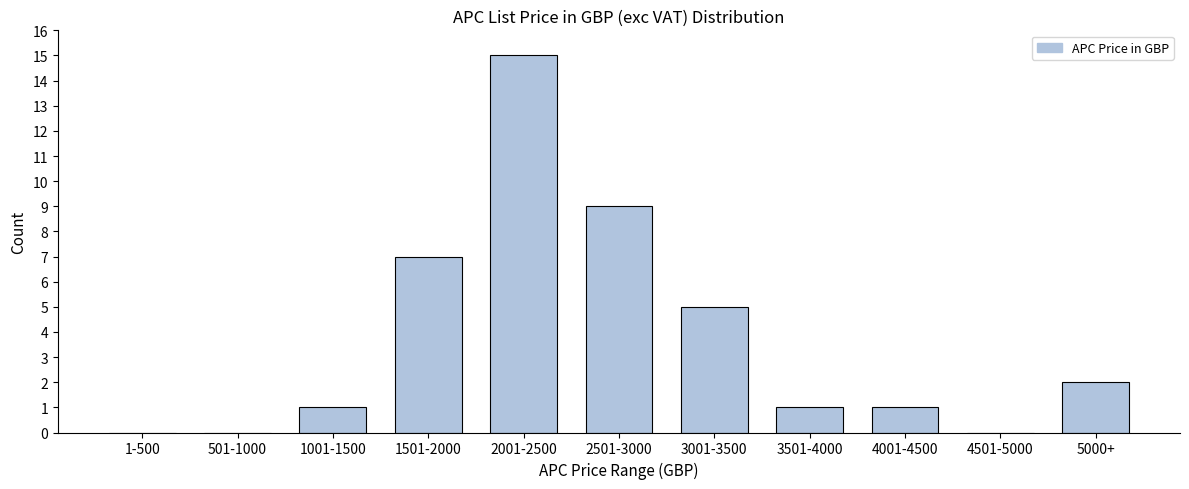

Reading right to left, list all the values displayed in this chart.

5000+=2	4501-5000=0	4001-4500=1	3501-4000=1	3001-3500=5	2501-3000=9	2001-2500=15	1501-2000=7	1001-1500=1	501-1000=0	1-500=0